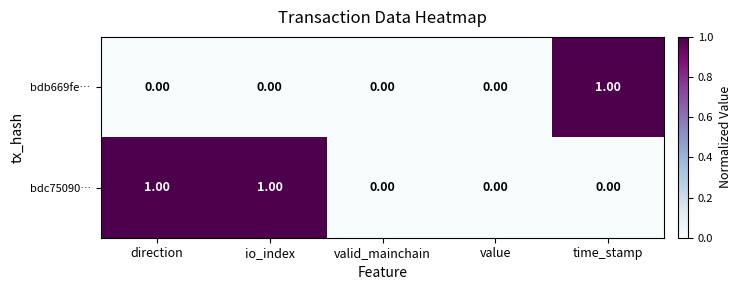

What is the maximum value shown in the chart?

1